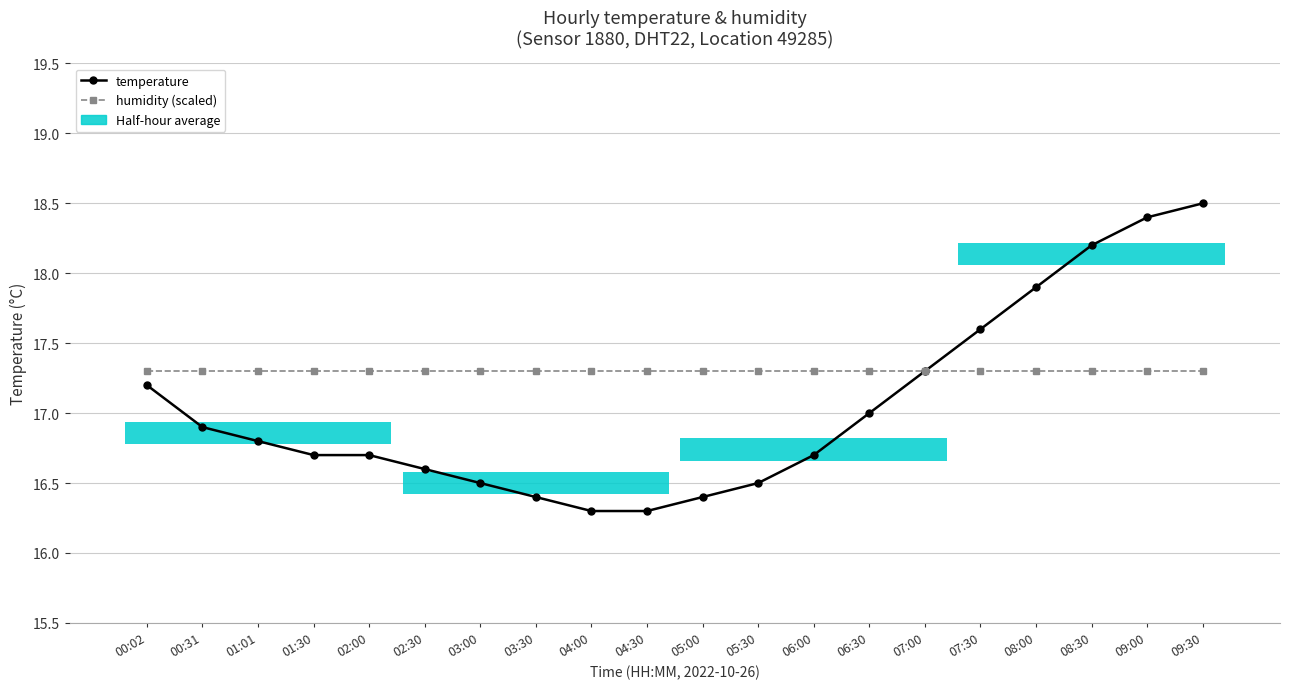

What is the spread (max minus min) of values at 09:00?

1.1